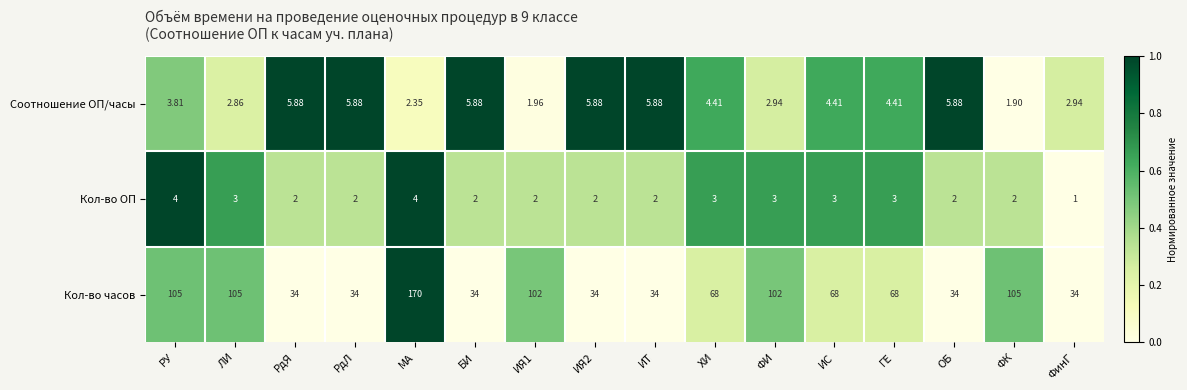

Which series has the largest total across all categories?

Кол-во часов